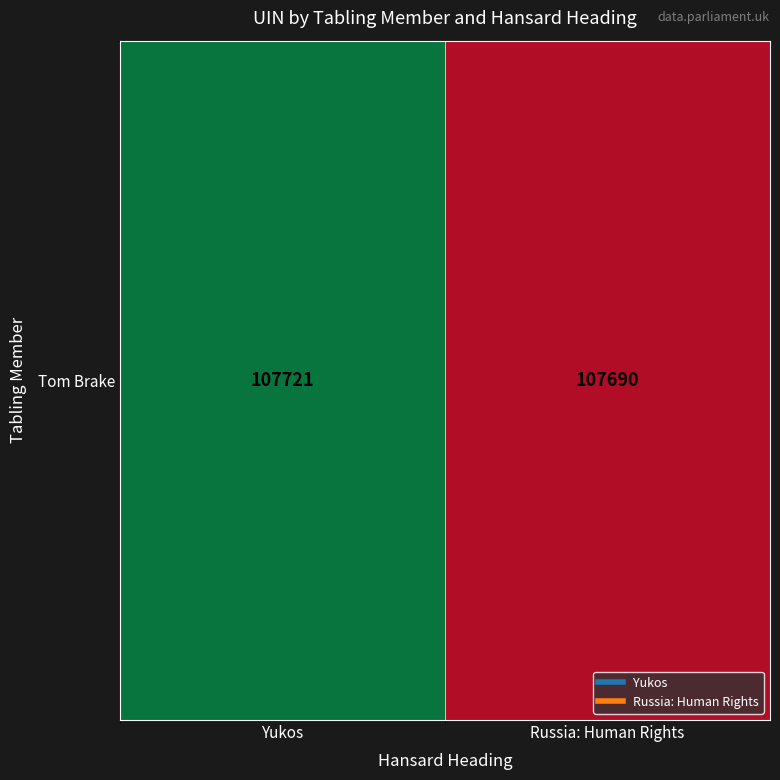

What is the smallest value displayed?

107690